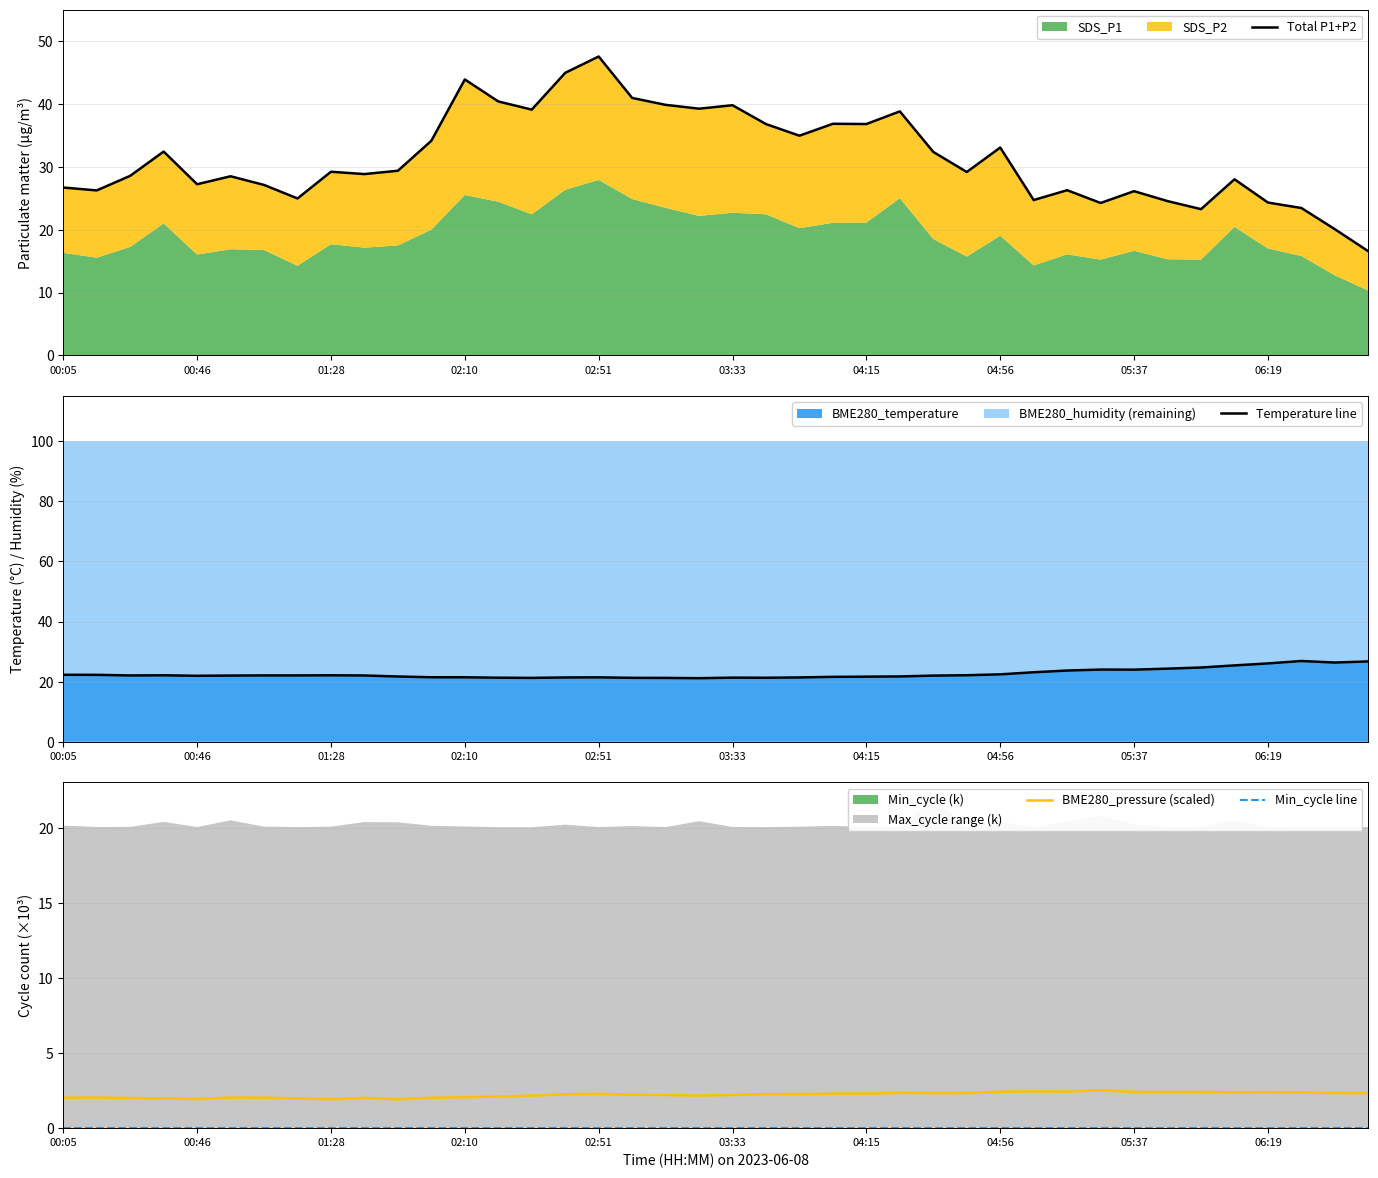

The value of BME280_pressure (scaled) at 02:51 is 2.3. True or false?

True